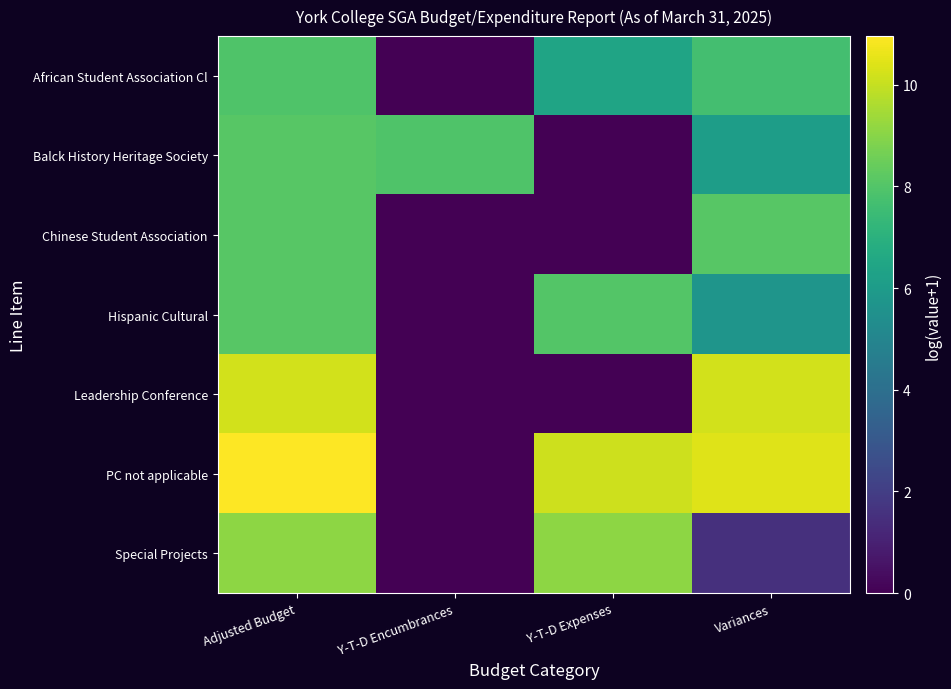

Count the number of categories in the chart.

4